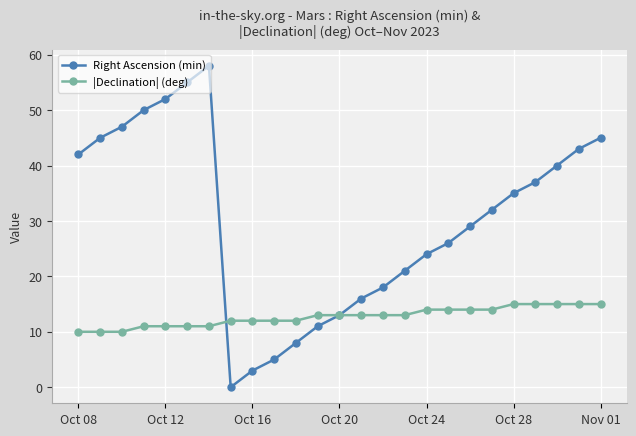

Rank the series by their average value, from lowest to highest.

|Declination| (deg), Right Ascension (min)